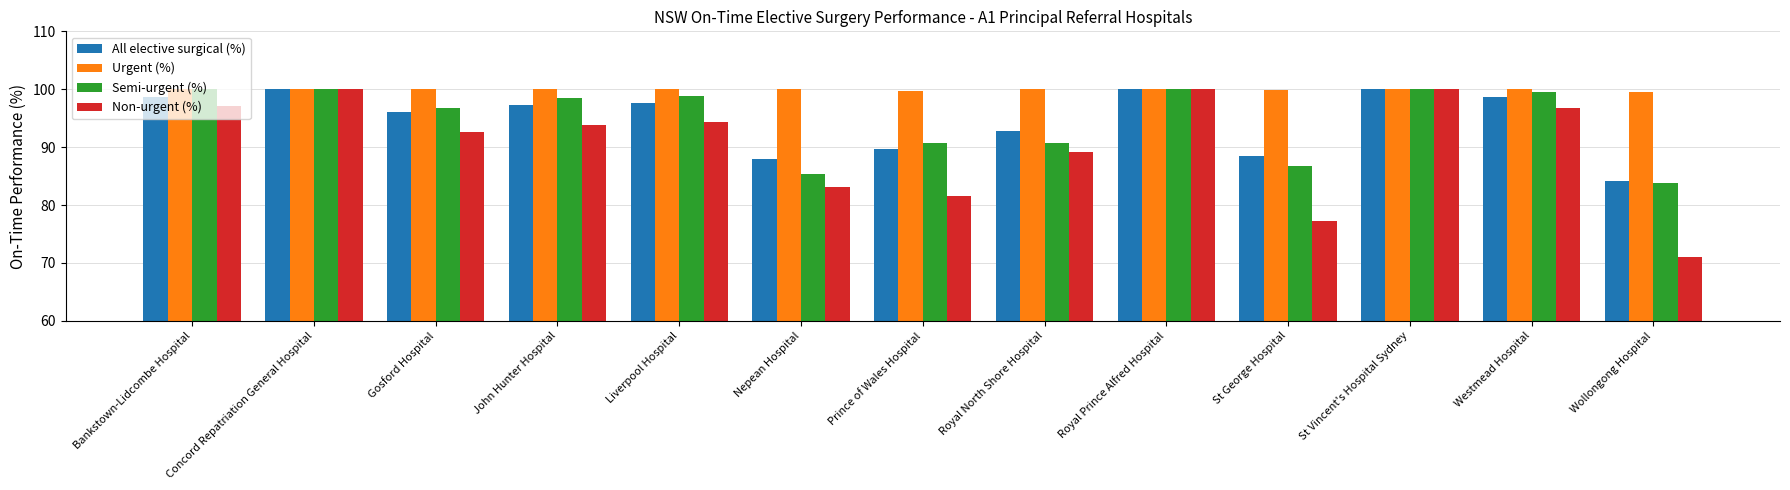

Which series has the largest range (max minus min)?

Non-urgent (%)